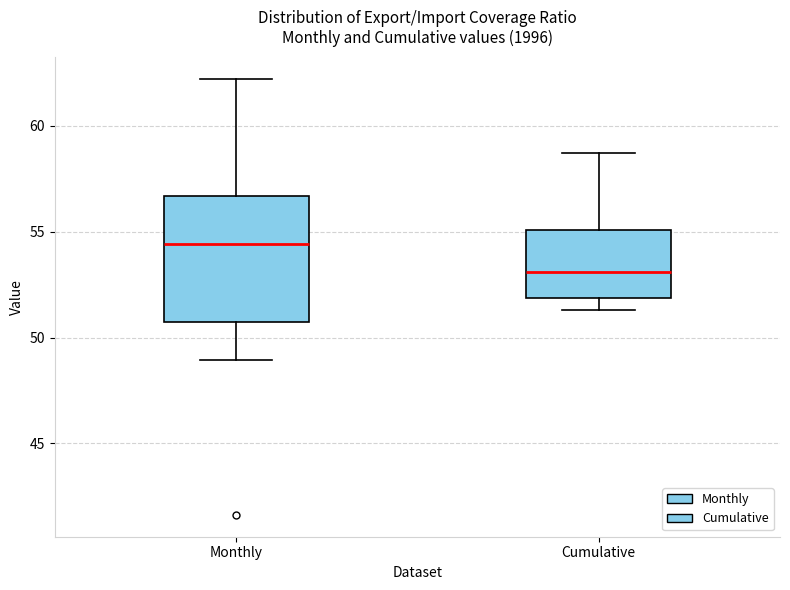

Reading left to right, read every box against the y-axis: the position of its median line, the range the box covers, and the ends of its whiskers. The values are not printed on the chart, so give them approximately, as read against the axis.

Monthly: median 54.5, box 51.0 to 56.5, whiskers 49.0 to 62.0
Cumulative: median 53.0, box 52.0 to 55.0, whiskers 51.5 to 58.5